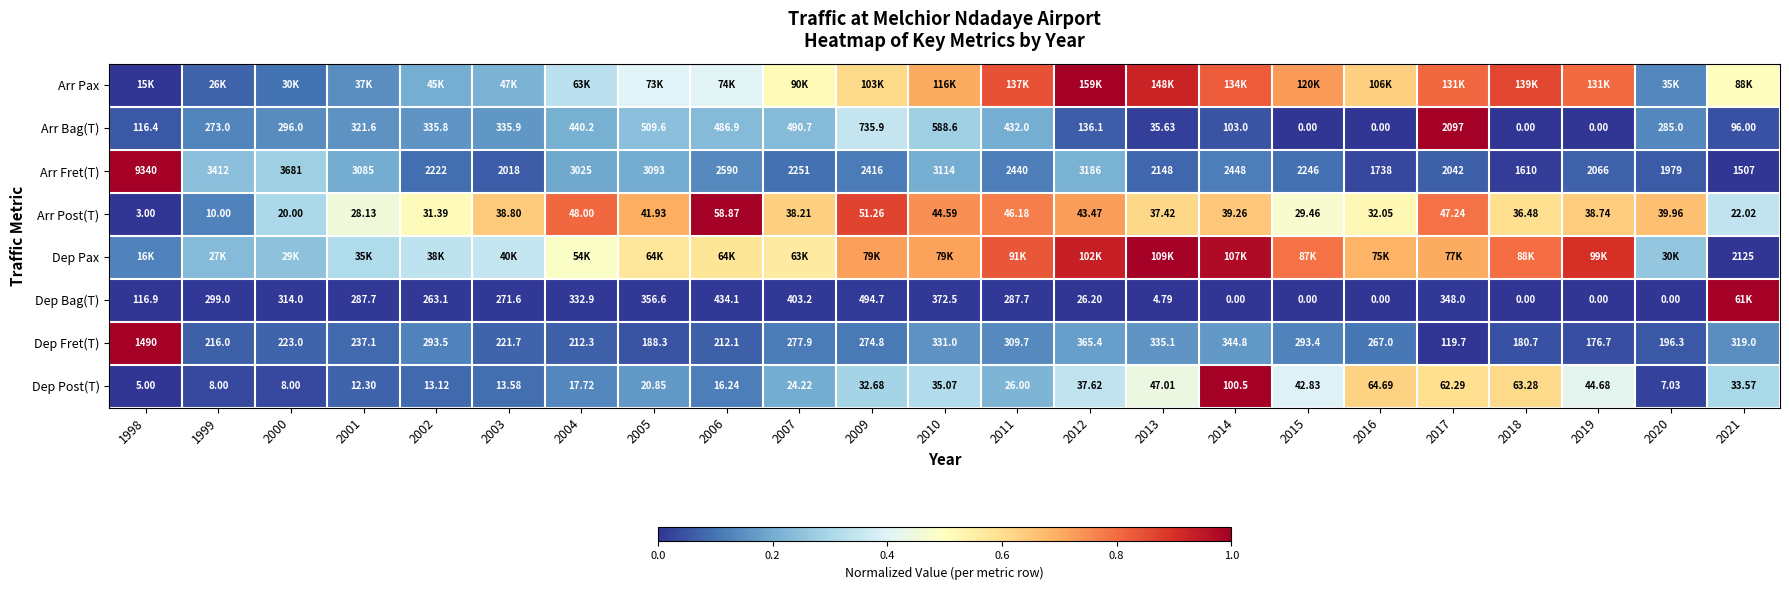

How many series are shown in this chart?

8